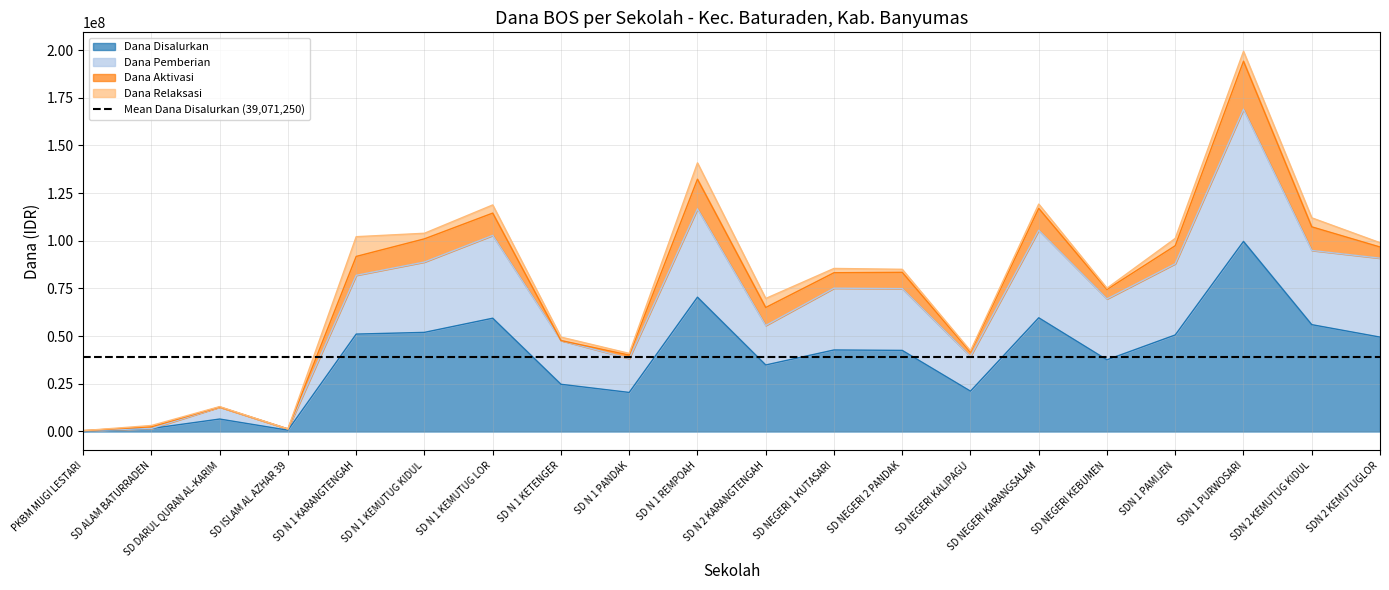

At which category does Siswa Disalurkan reach its first local valley?

SD ISLAM AL AZHAR 39